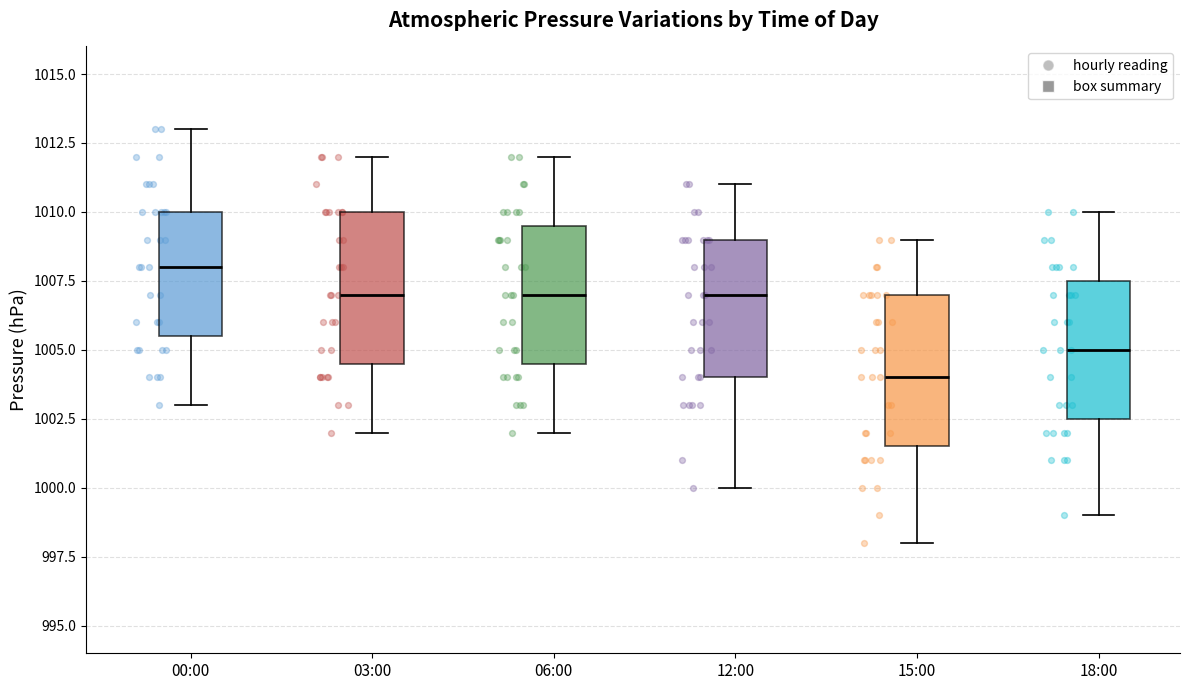

Reading left to right, read every box against the y-axis: the position of its median line, the range the box covers, and the ends of its whiskers. The values are not printed on the chart, so give them approximately, as read against the axis.

00:00: median 1008.0, box 1005.5 to 1010.0, whiskers 1003.0 to 1013.0
03:00: median 1007.0, box 1004.5 to 1010.0, whiskers 1002.0 to 1012.0
06:00: median 1007.0, box 1004.5 to 1009.5, whiskers 1002.0 to 1012.0
12:00: median 1007.0, box 1004.0 to 1009.0, whiskers 1000.0 to 1011.0
15:00: median 1004.0, box 1001.5 to 1007.0, whiskers 998.0 to 1009.0
18:00: median 1005.0, box 1002.5 to 1007.5, whiskers 999.0 to 1010.0